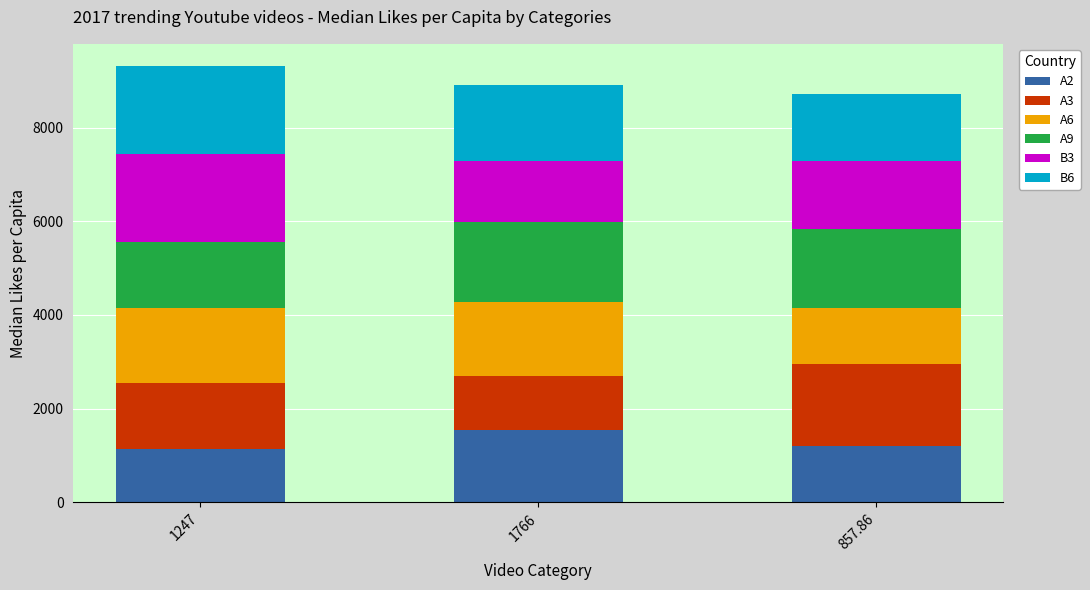

Which category has the highest value in the A2 series?

1766